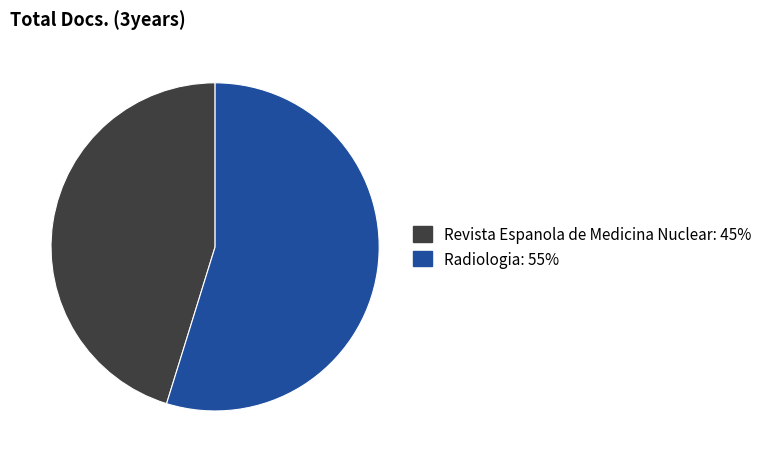

How many slices are in this pie chart?

2